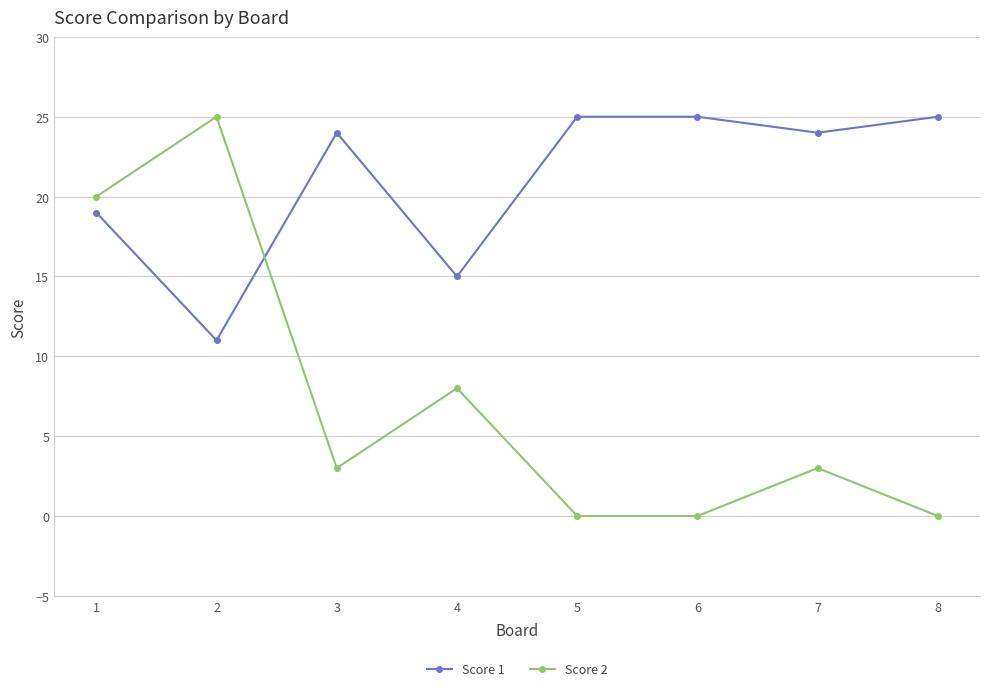

List the series in order of their overall mean, highest first.

Score 1, Score 2